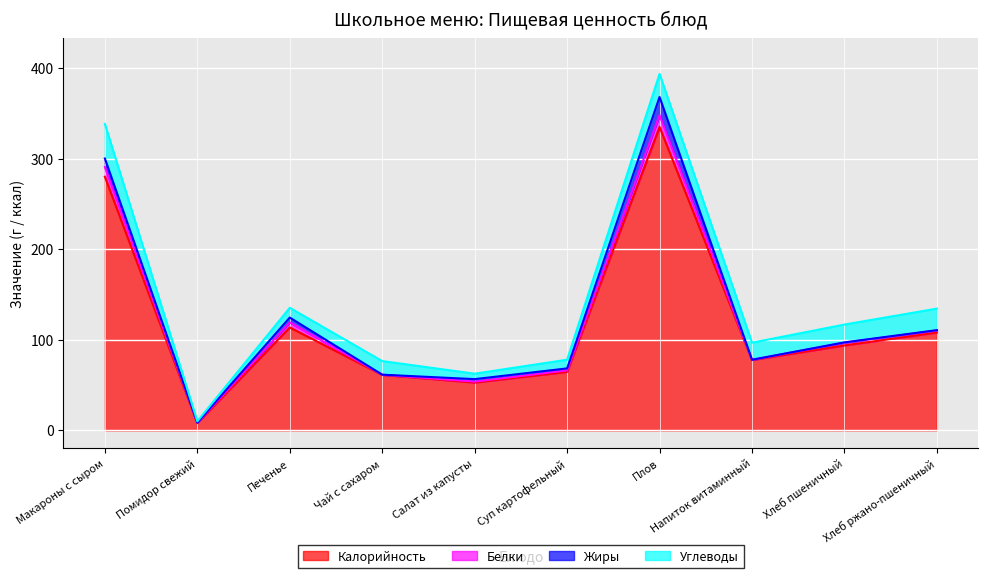

Rank the categories by Калорийность value from highest to lowest.

Плов, Макароны с сыром, Печенье, Хлеб ржано-пшеничный, Хлеб пшеничный, Напиток витаминный, Суп картофельный, Чай с сахаром, Салат из капусты, Помидор свежий